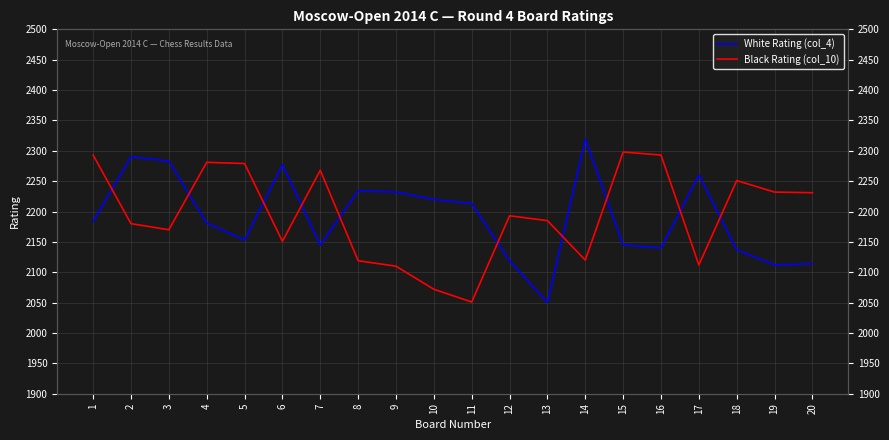

What value does the White Rating (col_4) series have at 9, to the nearest 50?

2250